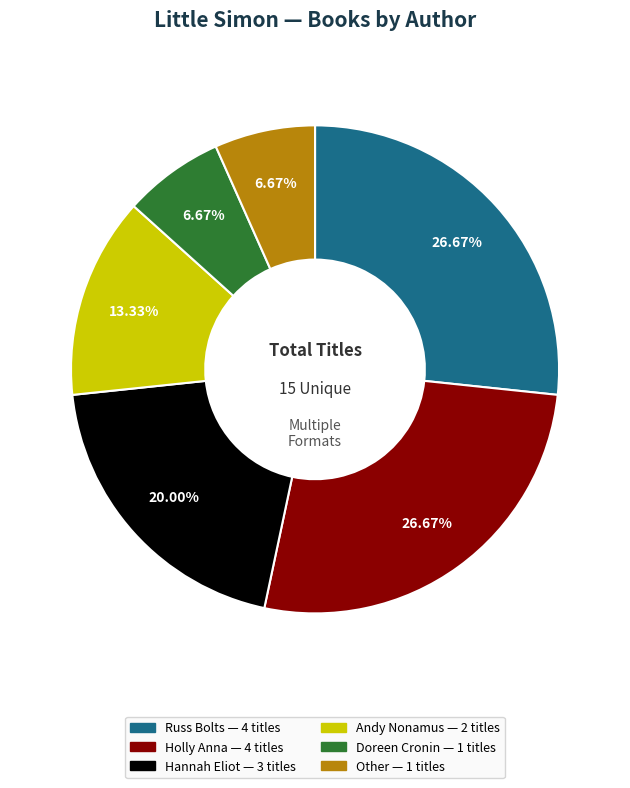

Does any single category account for the majority?

No